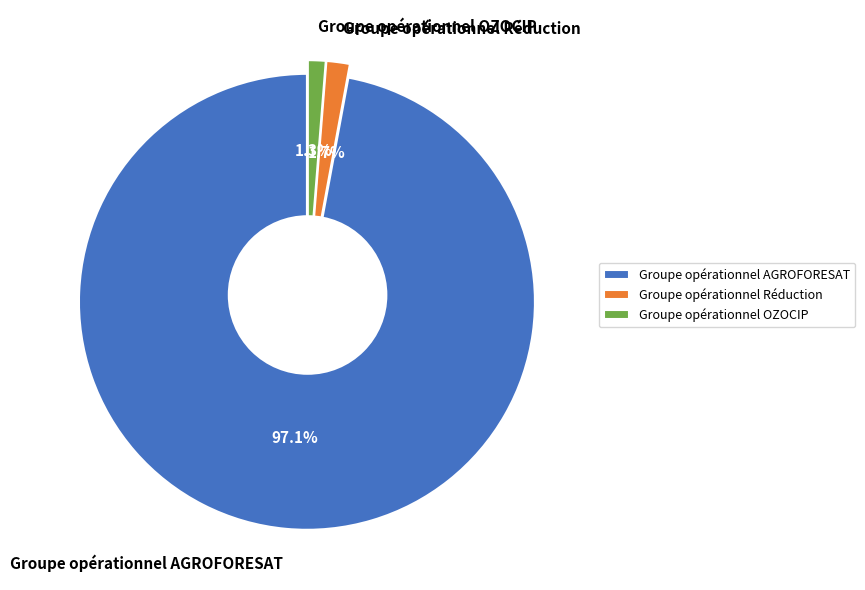

Does Groupe opérationnel AGROFORESAT represent more than half of the total?

Yes